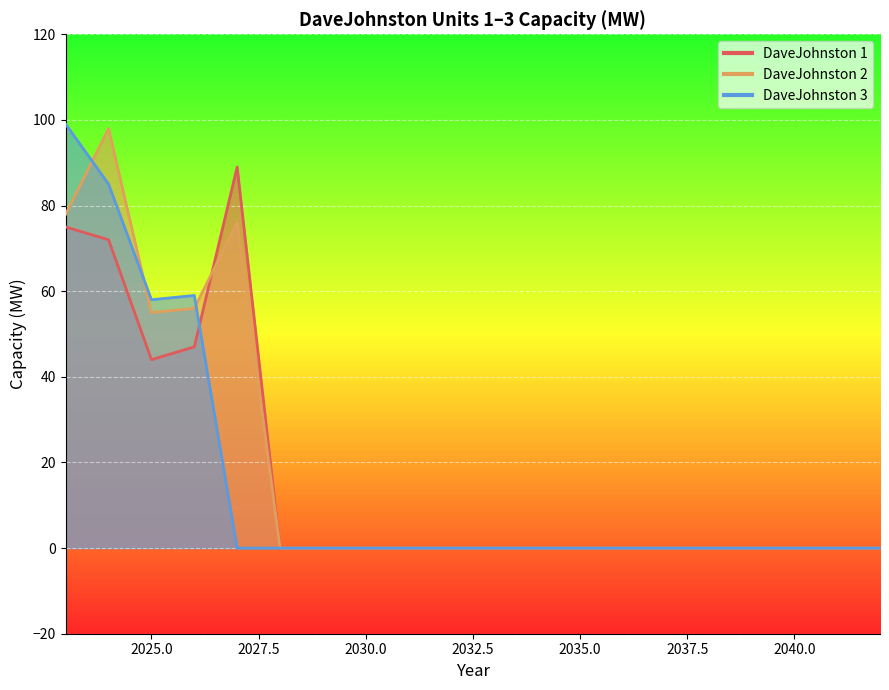

Which series changed the most between 2040 and 2042?

CL_.Ex.WYE._.___.DaveJohnston 1